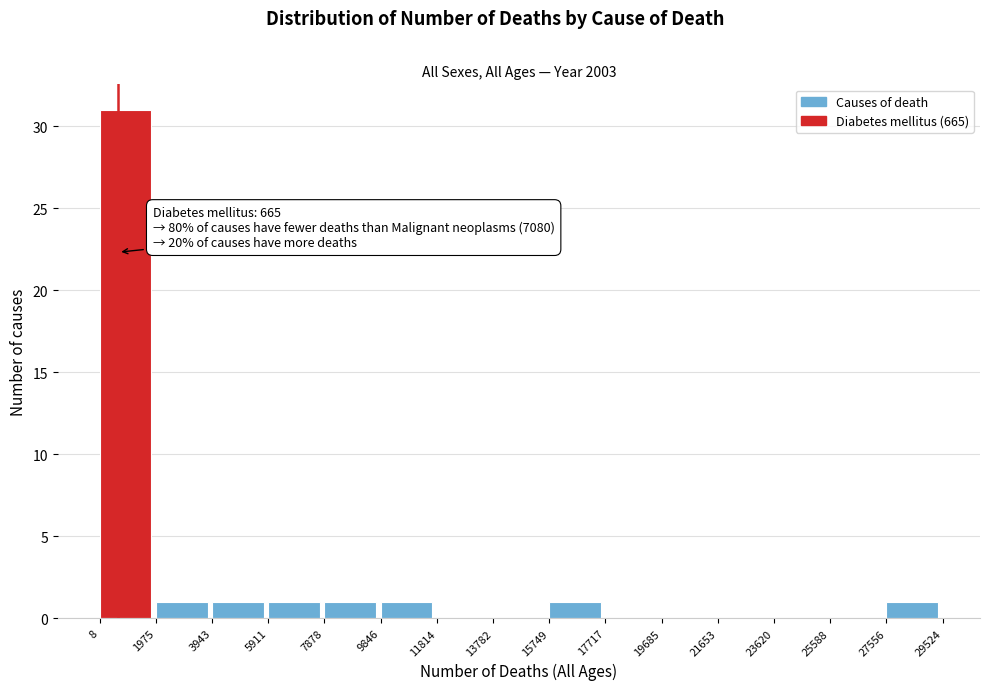

Which range on the x-axis has the tallest bar?

8 to 1975